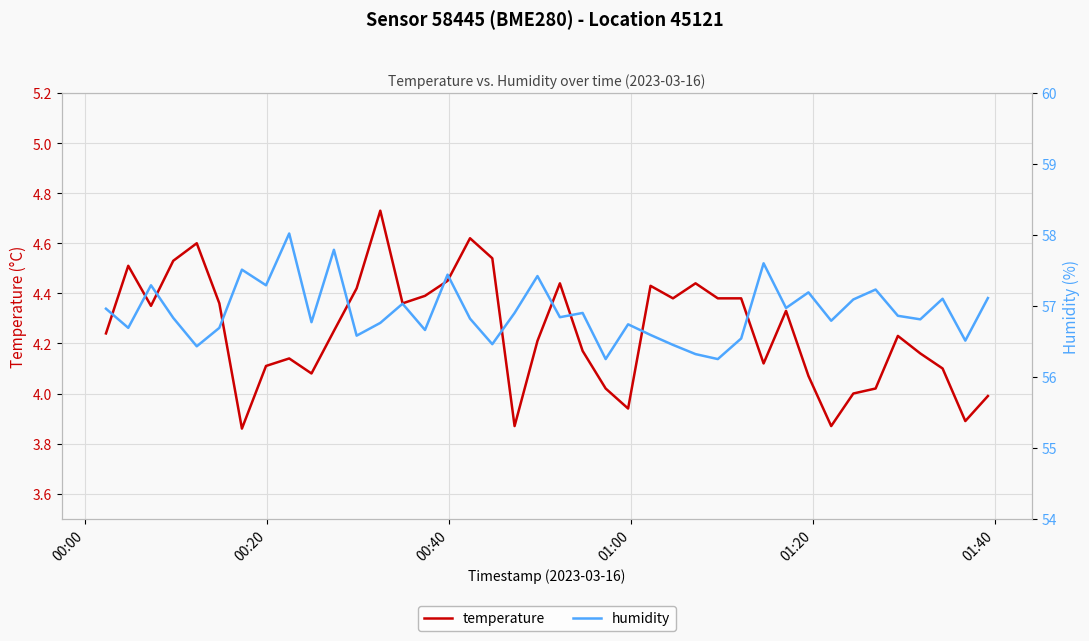

What is the maximum value for humidity?

58.0